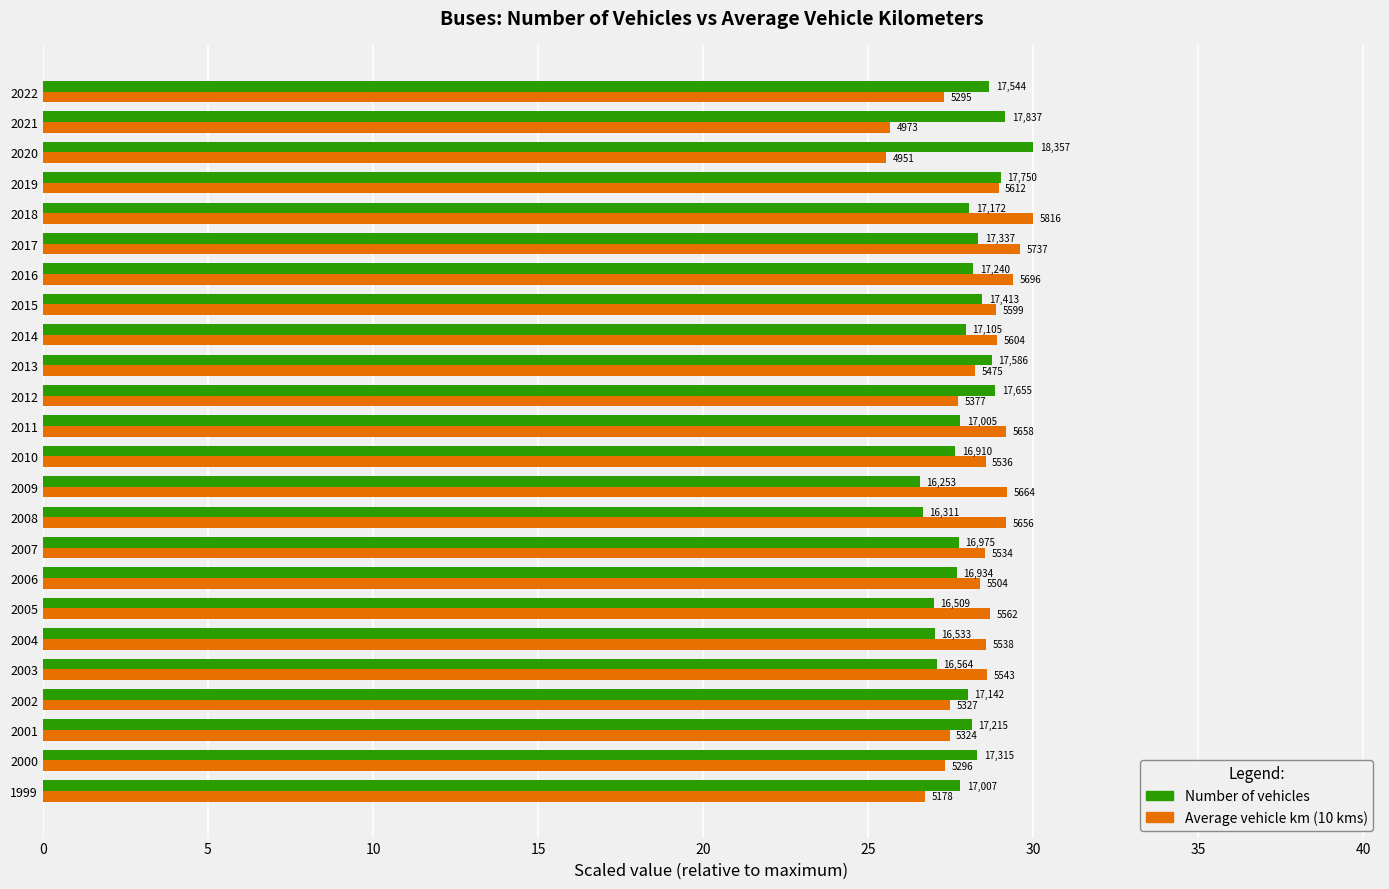

What are all the series names shown in the legend?

Number of vehicles, Average vehicle km (10 kms)